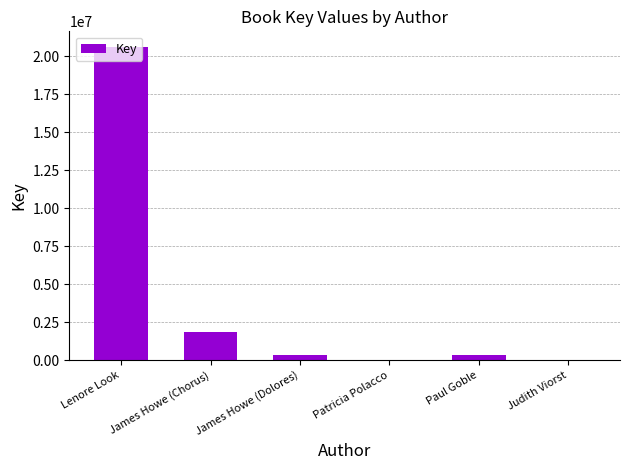

At which label is the value closest to 10308974?

James Howe (Chorus)